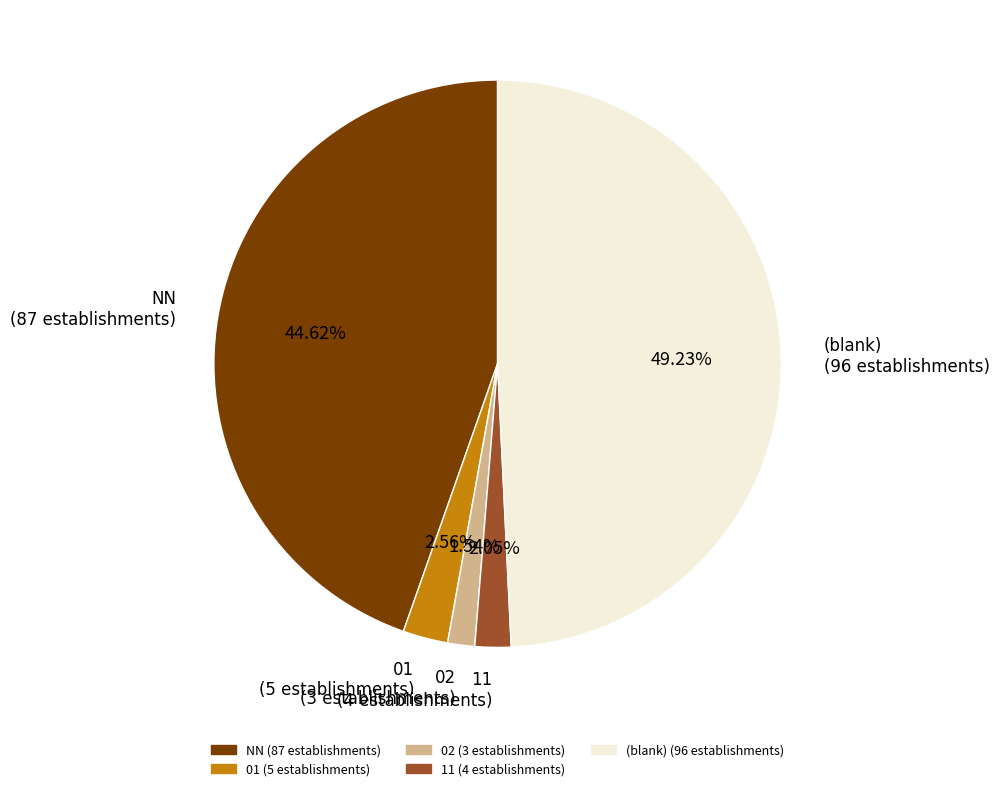

How many segments does this pie chart have?

5